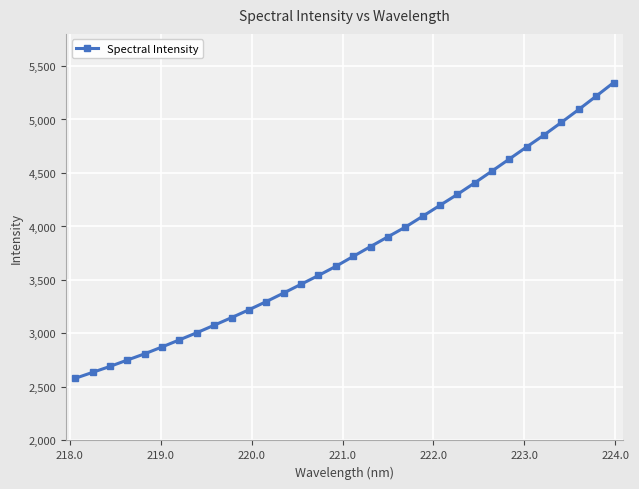

What is the average value?

3776.6